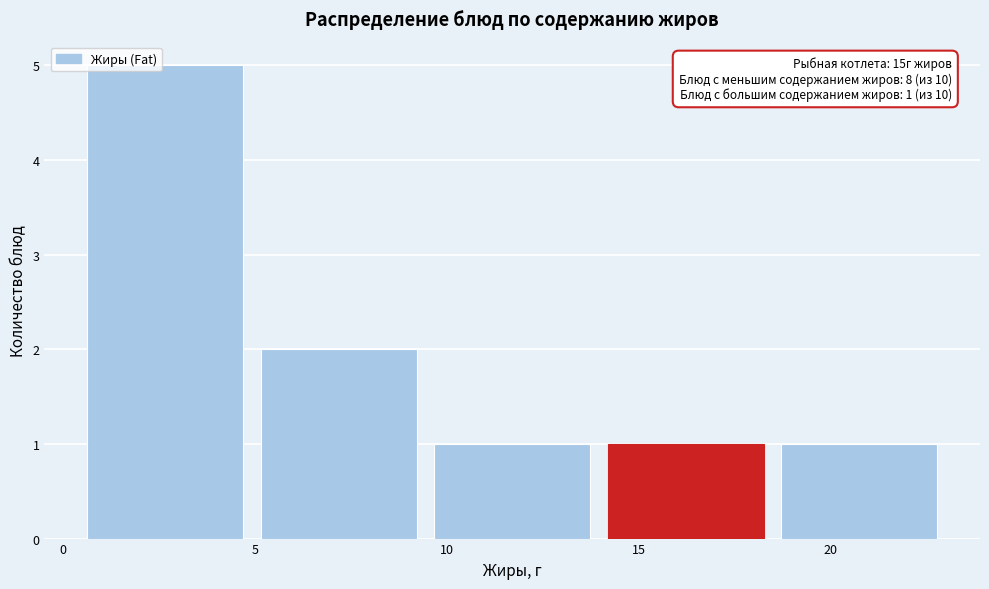

Which range on the x-axis has the tallest bar?

0.5 to 5.0